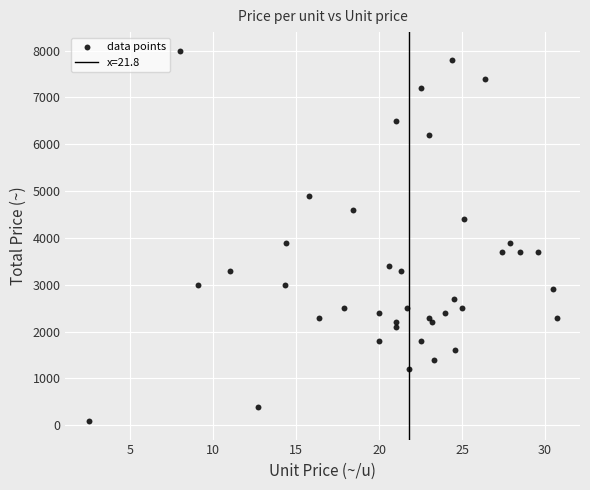

What is the range of Y values (max minus min)?

7911